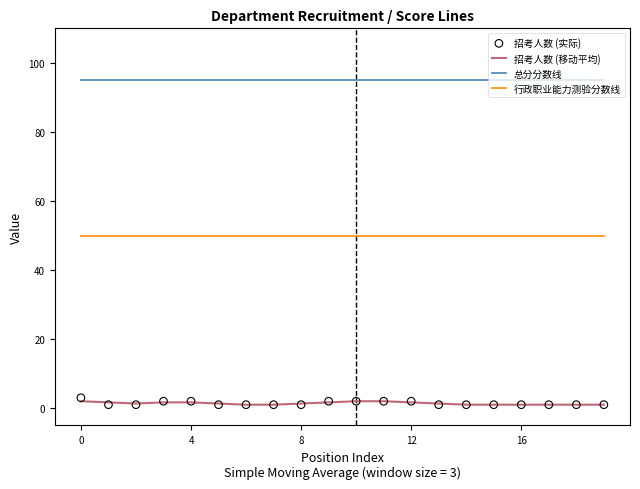

What are all the series names shown in the legend?

招考人数 (移动平均), 总分分数线, 行政职业能力测验分数线, 招考人数 (实际)